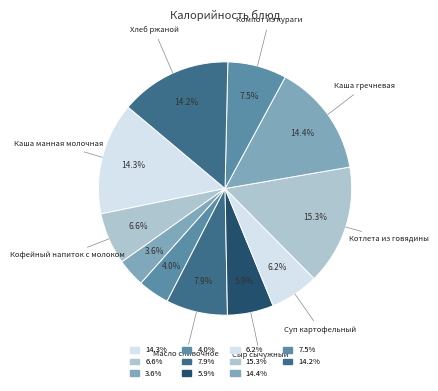

How many slices are in this pie chart?

11